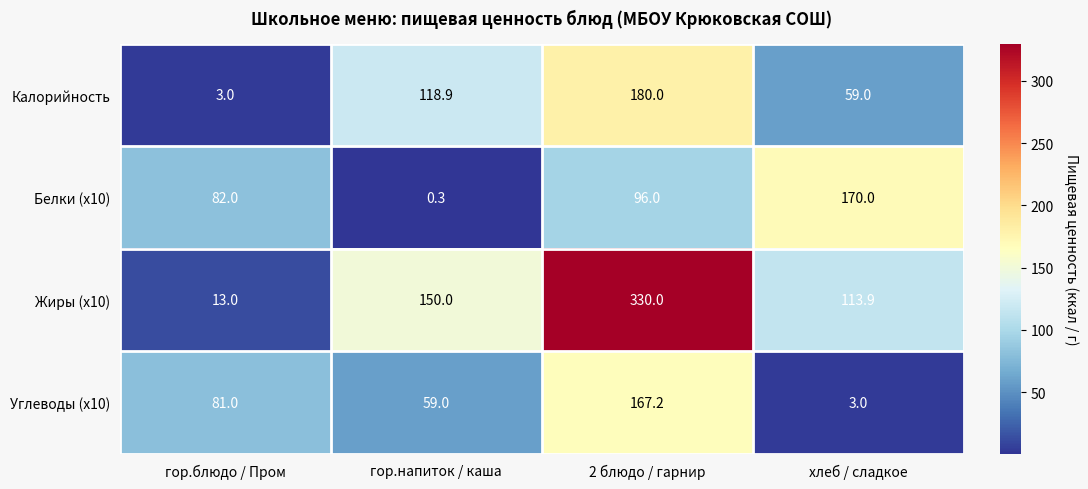

At which label is Углеводы (x10) closest to 85?

гор.блюдо / Пром